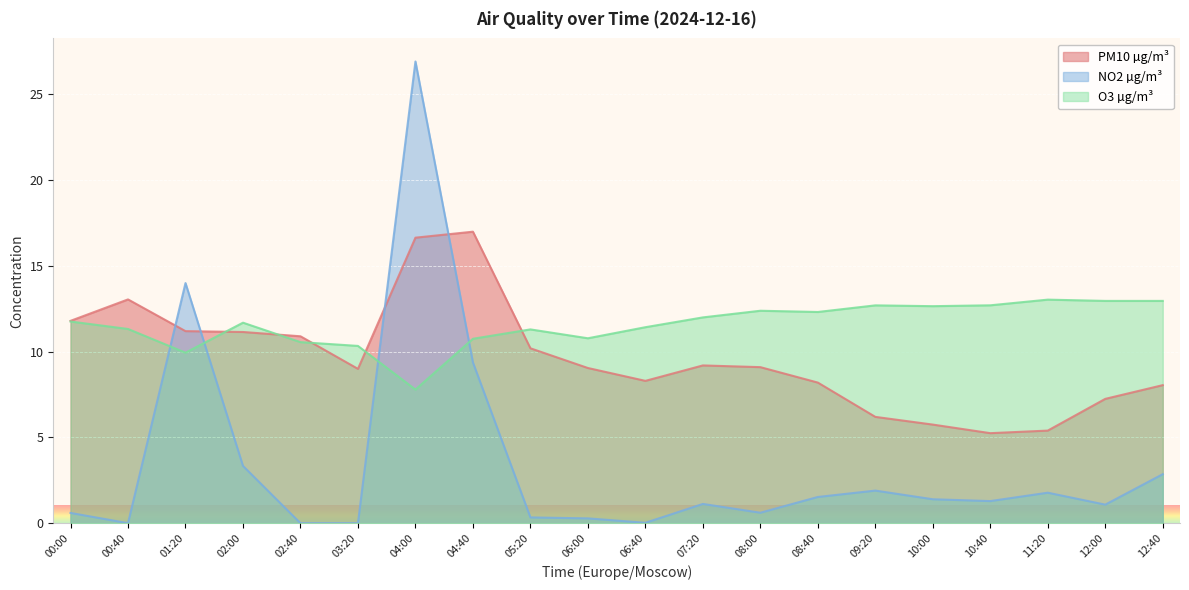

How many data points in O3 µg/m³ are less than 11?

6